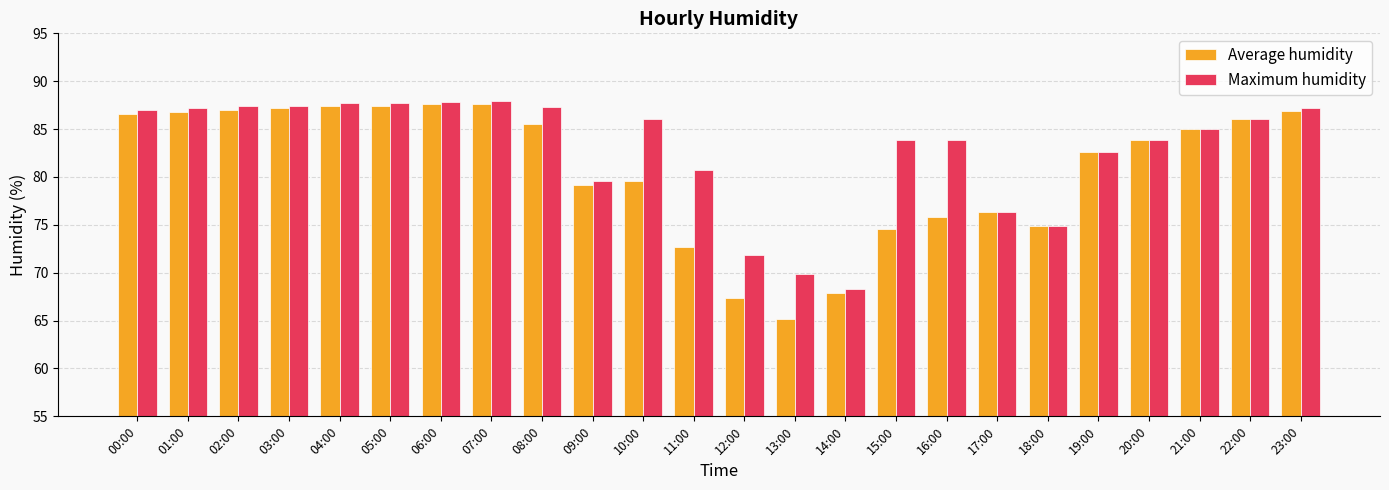

Which series has the widest spread of values?

Average humidity